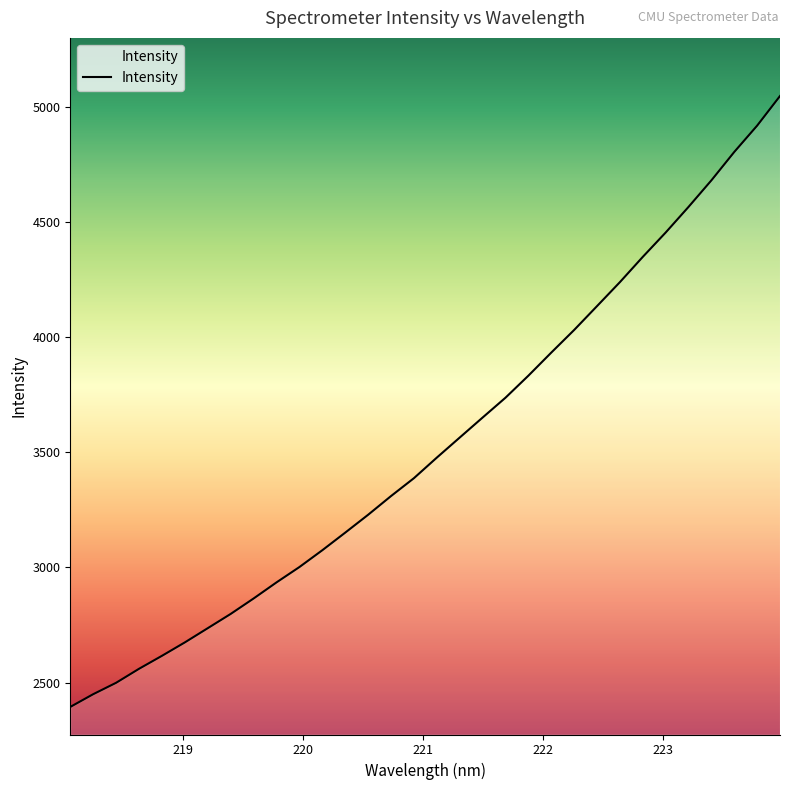

What is the minimum value shown in the chart?

2394.6